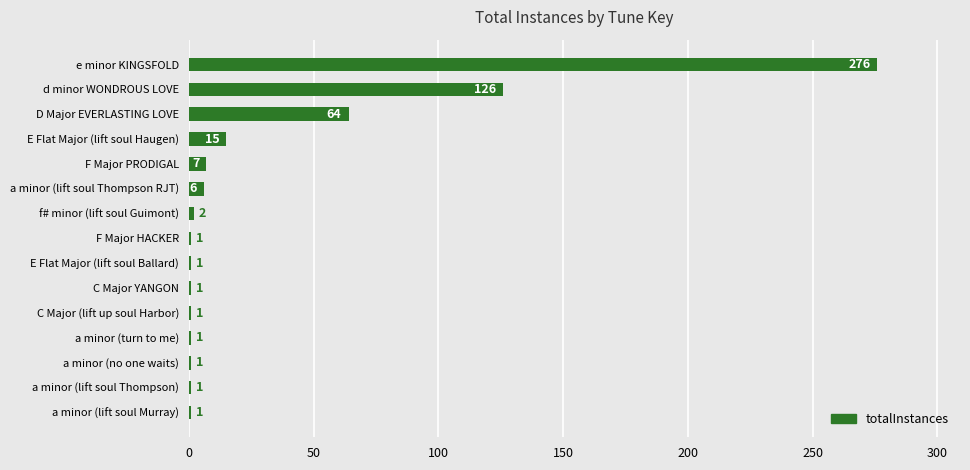

True or false: the data shows 15 at E Flat Major (lift soul Haugen).

True